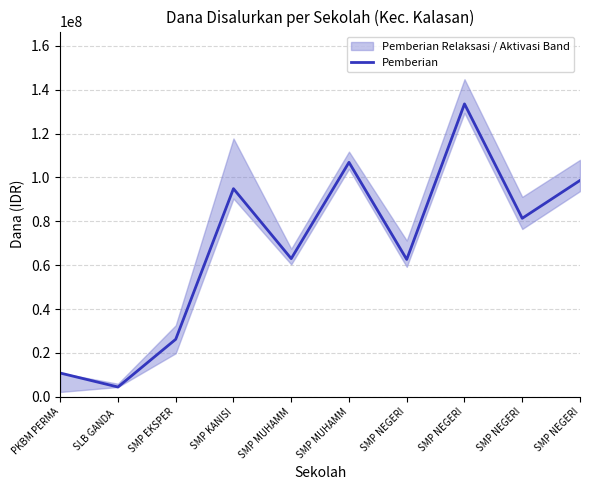

Count the number of values greater than 81375000.

4